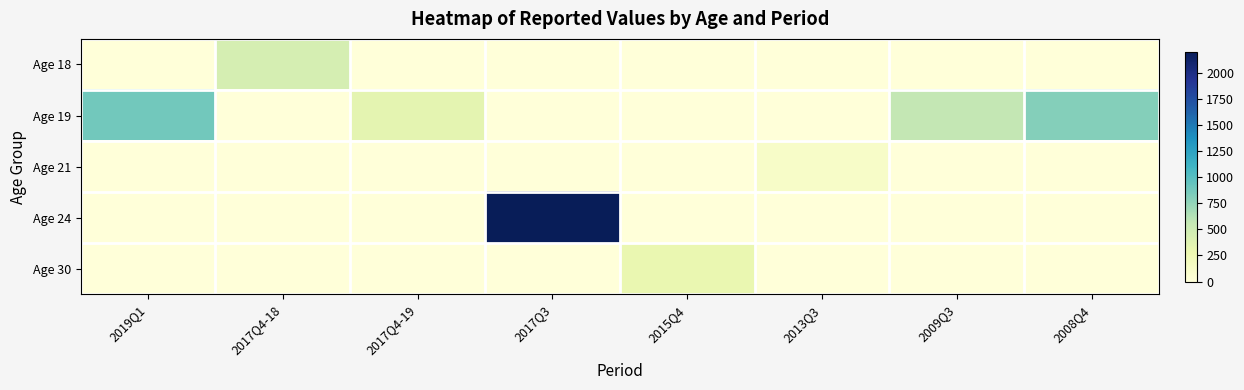

What is the difference between the highest and lowest values at 2017Q4-19?

340